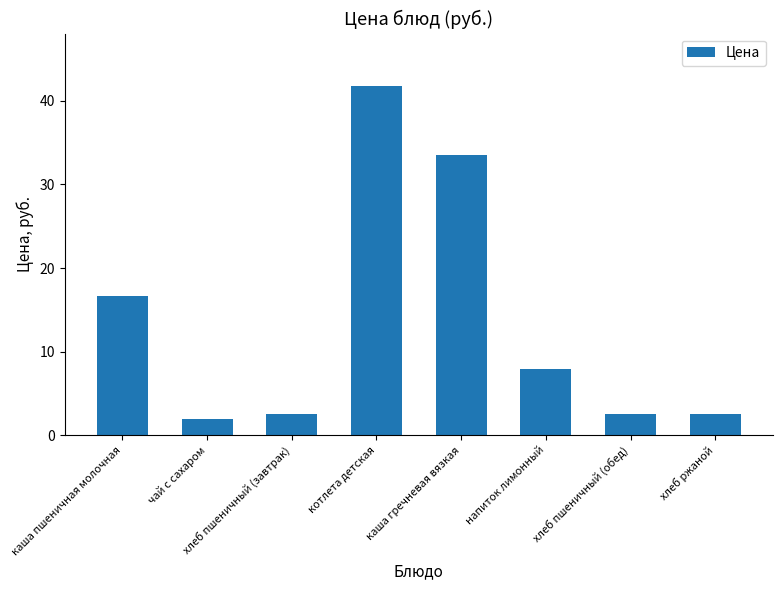

What is the value of the 8th bar from the left?

2.5